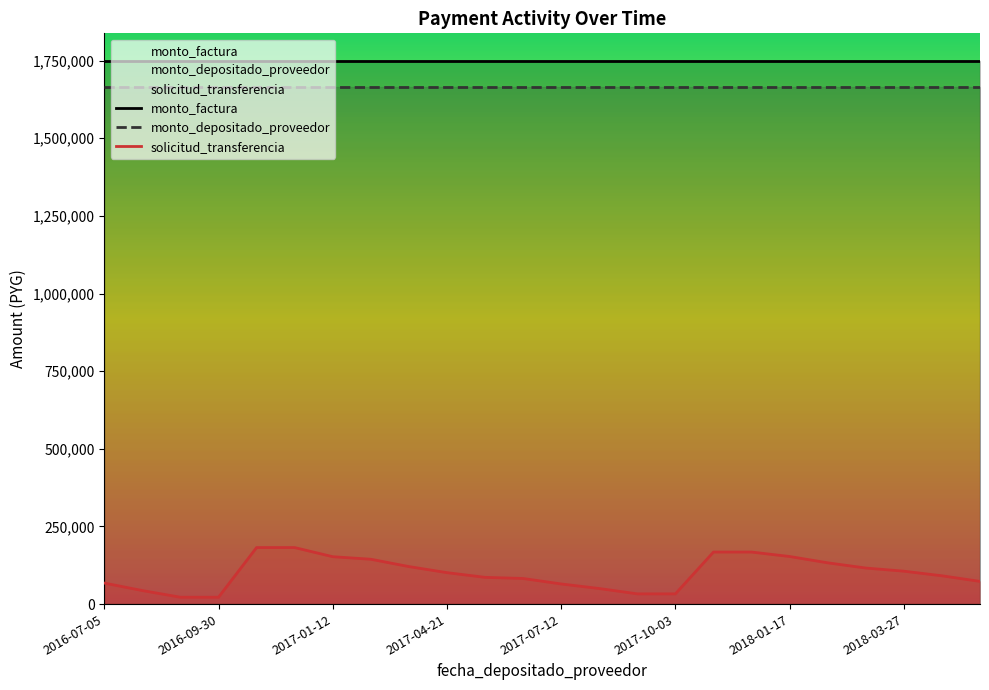

True or false: solicitud_transferencia and monto_factura cross at least once.

False